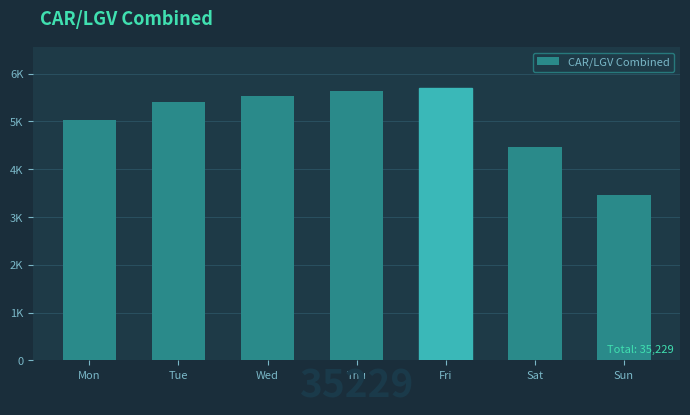

Does the chart contain any negative values?

No